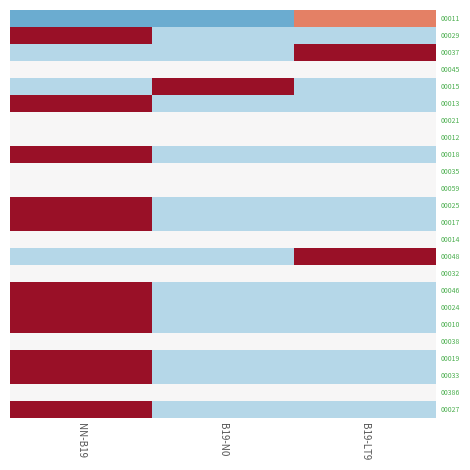

Reading right to left, list all the values displayed in this chart.

00011: B19-LT9=1.0	B19-N0=-1.0	NN-B19=-1.0
00029: B19-LT9=-0.6	B19-N0=-0.6	NN-B19=1.7
00037: B19-LT9=1.7	B19-N0=-0.6	NN-B19=-0.6
00045: B19-LT9=0.0	B19-N0=0.0	NN-B19=0.0
00015: B19-LT9=-0.6	B19-N0=1.7	NN-B19=-0.6
00013: B19-LT9=-0.6	B19-N0=-0.6	NN-B19=1.7
00021: B19-LT9=0.0	B19-N0=0.0	NN-B19=0.0
00012: B19-LT9=0.0	B19-N0=0.0	NN-B19=0.0
00018: B19-LT9=-0.6	B19-N0=-0.6	NN-B19=1.7
00035: B19-LT9=0.0	B19-N0=0.0	NN-B19=0.0
00059: B19-LT9=0.0	B19-N0=0.0	NN-B19=0.0
00025: B19-LT9=-0.6	B19-N0=-0.6	NN-B19=1.7
00017: B19-LT9=-0.6	B19-N0=-0.6	NN-B19=1.7
00014: B19-LT9=0.0	B19-N0=0.0	NN-B19=0.0
00048: B19-LT9=1.7	B19-N0=-0.6	NN-B19=-0.6
00032: B19-LT9=0.0	B19-N0=0.0	NN-B19=0.0
00046: B19-LT9=-0.6	B19-N0=-0.6	NN-B19=1.7
00024: B19-LT9=-0.6	B19-N0=-0.6	NN-B19=1.7
00010: B19-LT9=-0.6	B19-N0=-0.6	NN-B19=1.7
00038: B19-LT9=0.0	B19-N0=0.0	NN-B19=0.0
00019: B19-LT9=-0.6	B19-N0=-0.6	NN-B19=1.7
00033: B19-LT9=-0.6	B19-N0=-0.6	NN-B19=1.7
00386: B19-LT9=0.0	B19-N0=0.0	NN-B19=0.0
00027: B19-LT9=-0.6	B19-N0=-0.6	NN-B19=1.7